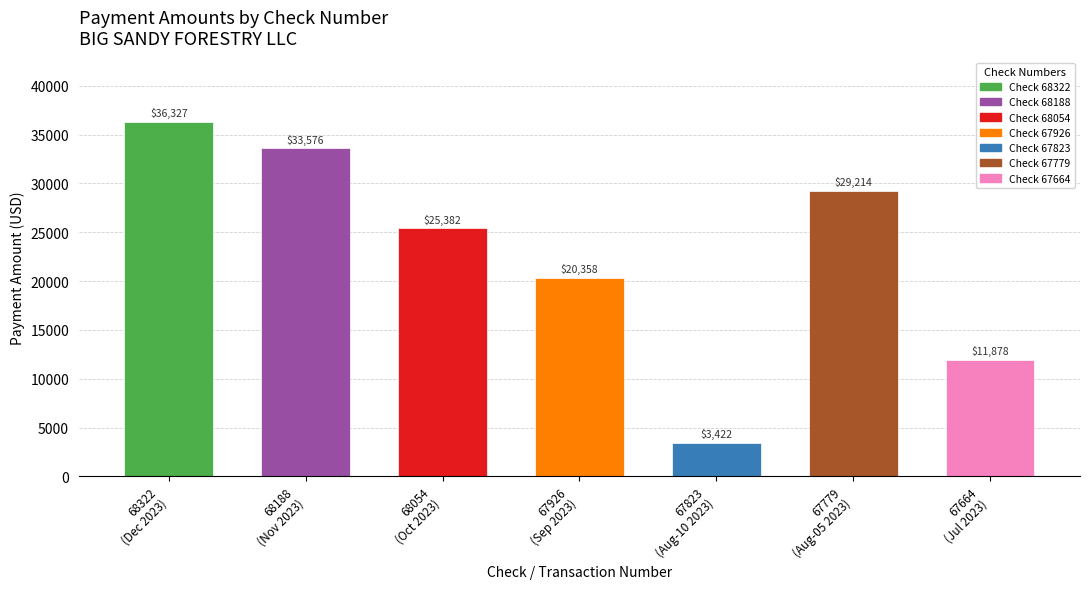

What is the minimum value shown in the chart?

3422.0